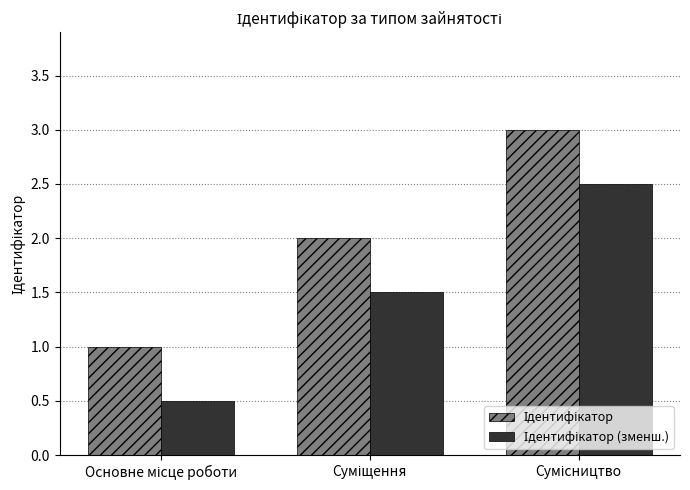

What is the minimum value shown in the chart?

0.5